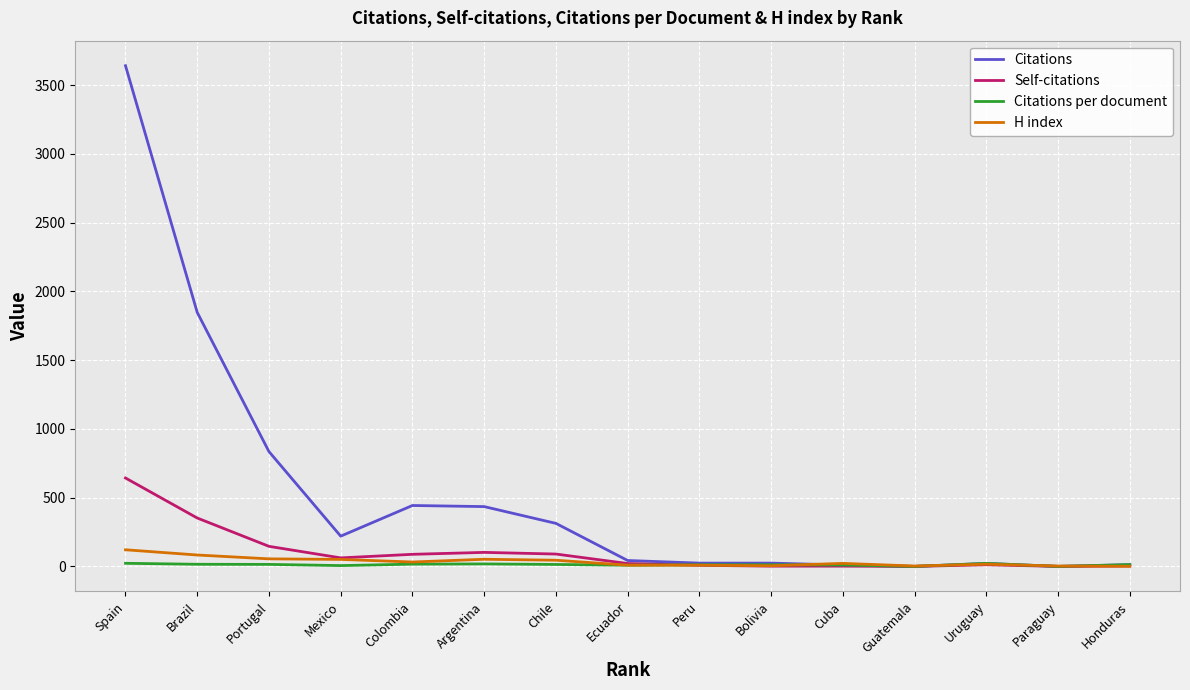

Which series has the largest total across all categories?

Citations